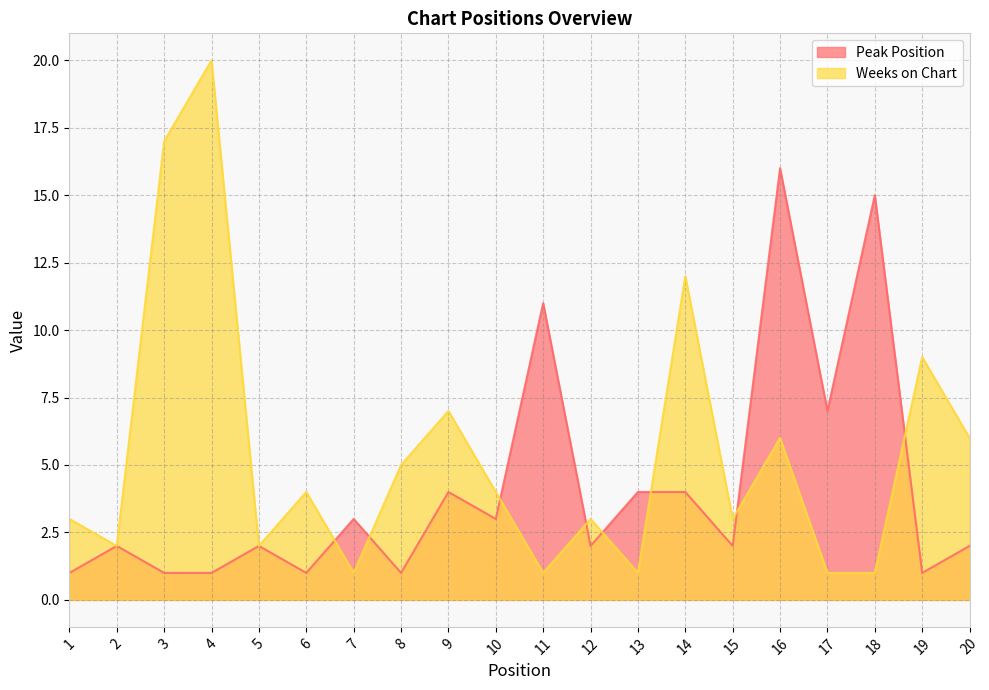

What is the difference between the second highest and minimum values in the Weeks on Chart series?

16